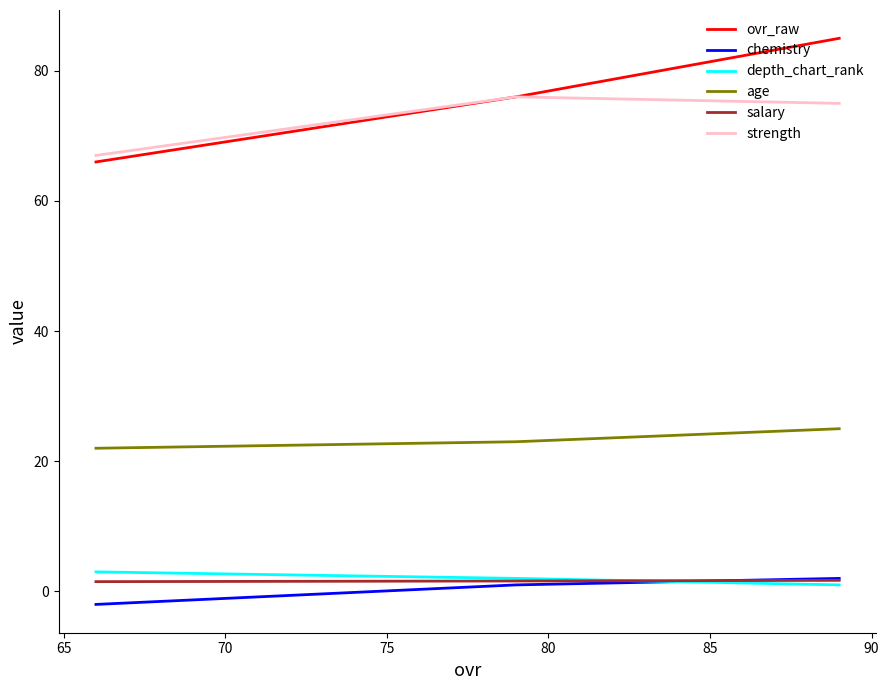

What is the value of the strength point at the 2nd from the left?

76.0